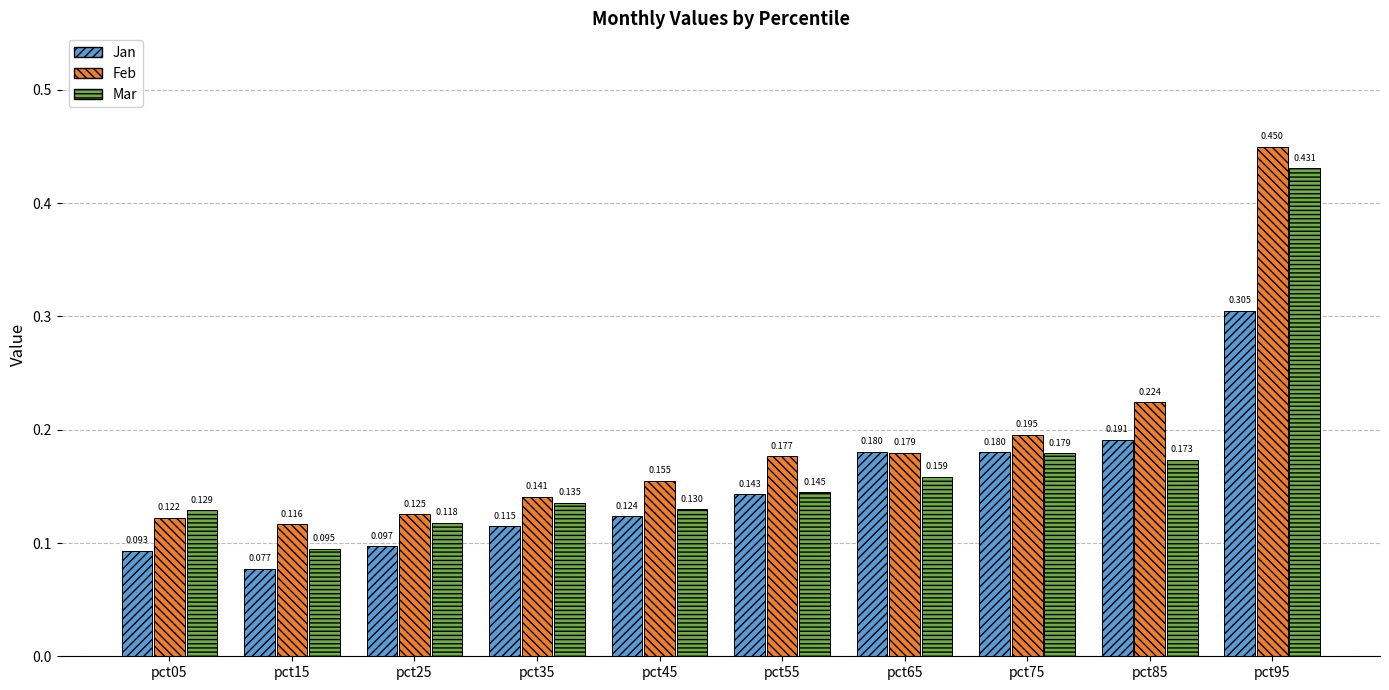

Is the value of Feb at pct75 greater than the value of Mar at pct25?

Yes